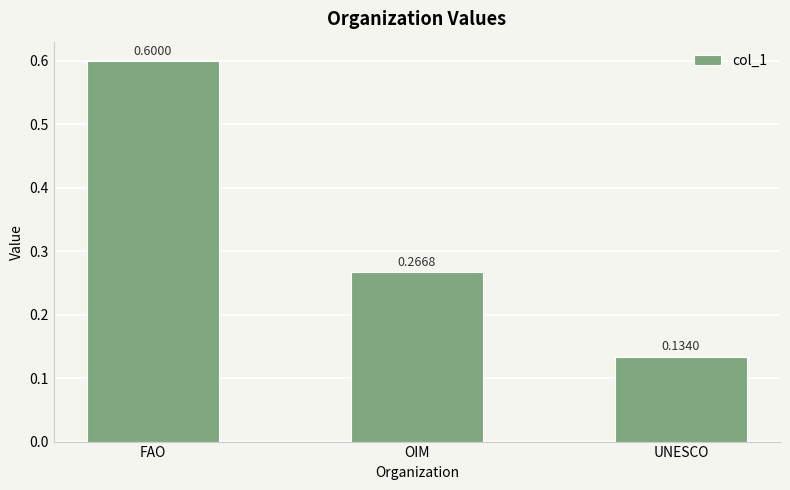

Rank the categories by value from lowest to highest.

UNESCO, OIM, FAO